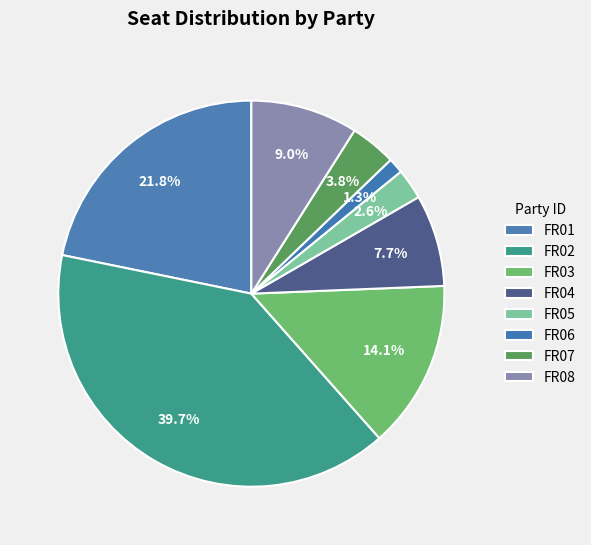

To the nearest percent, what is the difference between the FR01 and FR06 slice percentages?

21%